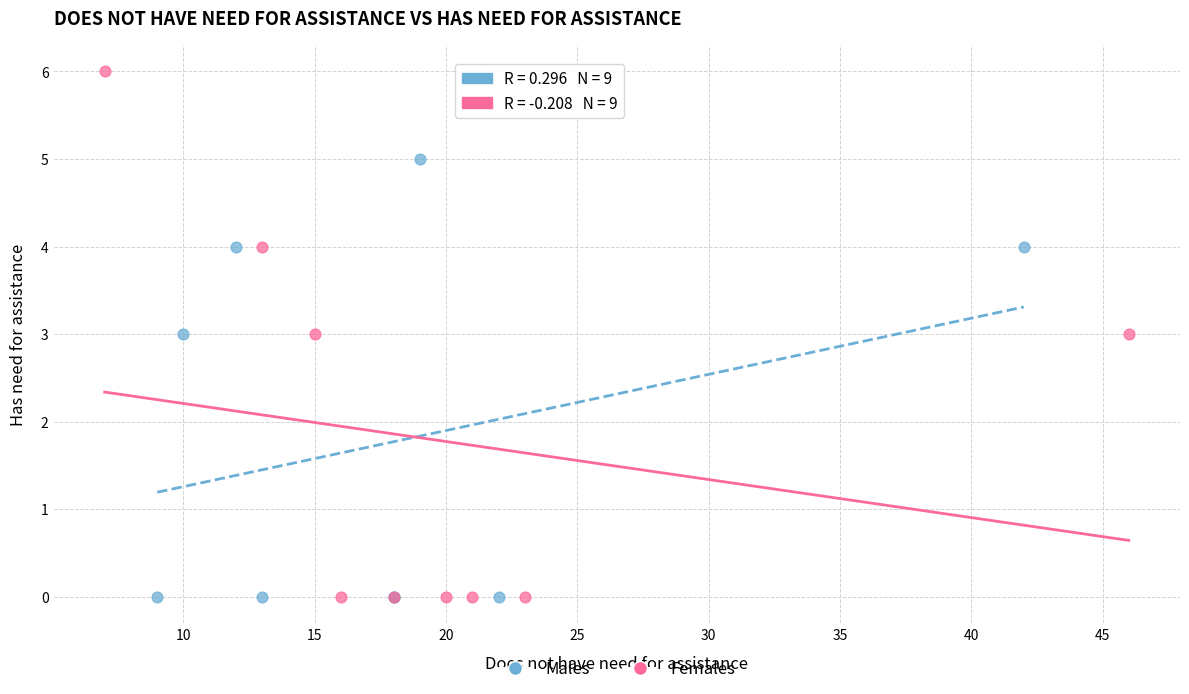

Which series reaches the maximum Y coordinate?

Females